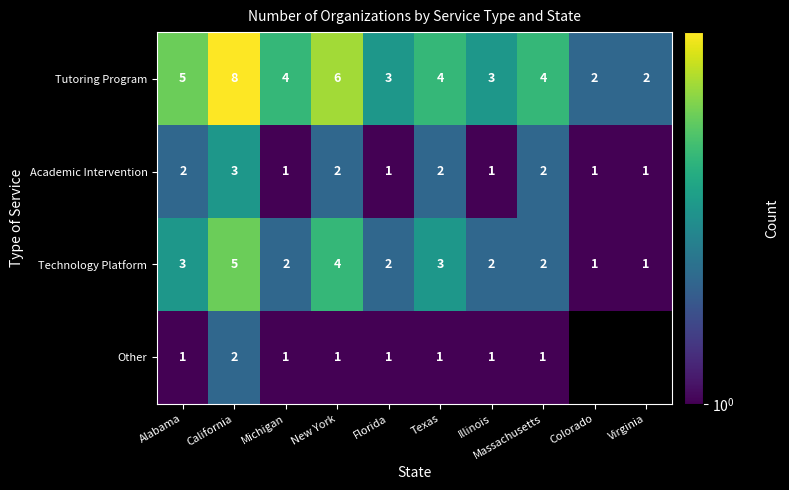

What is the total value across all series at Florida?

7